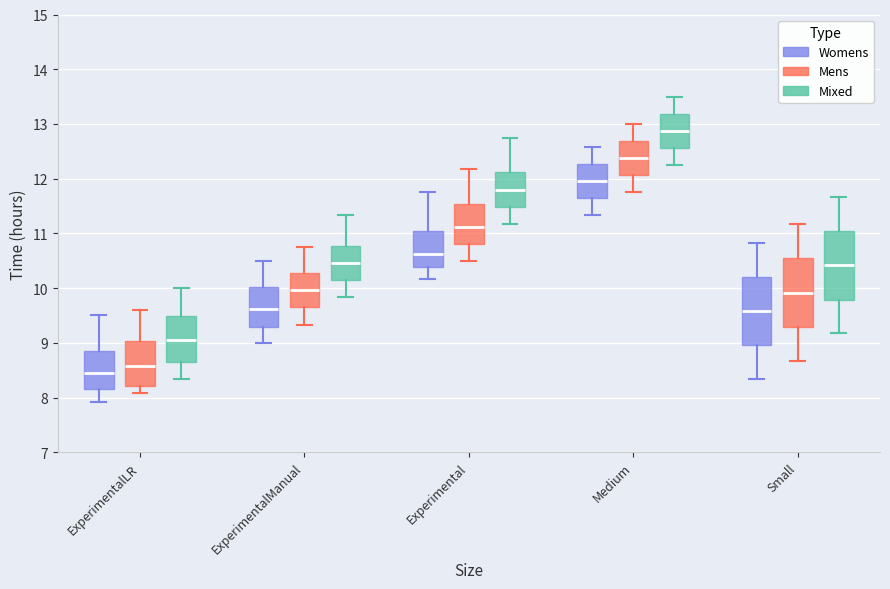

Reading left to right, read every box against the y-axis: the position of its median line, the range the box covers, and the ends of its whiskers. The values are not printed on the chart, so give them approximately, as read against the axis.

ExperimentalLR (Womens): median 8.5, box 8.2 to 8.9, whiskers 7.9 to 9.5
ExperimentalLR (Mens): median 8.6, box 8.2 to 9.0, whiskers 8.1 to 9.6
ExperimentalLR (Mixed): median 9.1, box 8.7 to 9.5, whiskers 8.3 to 10.0
ExperimentalManual (Womens): median 9.6, box 9.3 to 10.0, whiskers 9.0 to 10.5
ExperimentalManual (Mens): median 10.0, box 9.6 to 10.3, whiskers 9.3 to 10.8
ExperimentalManual (Mixed): median 10.5, box 10.1 to 10.8, whiskers 9.8 to 11.3
Experimental (Womens): median 10.6, box 10.4 to 11.0, whiskers 10.2 to 11.8
Experimental (Mens): median 11.1, box 10.8 to 11.5, whiskers 10.5 to 12.2
Experimental (Mixed): median 11.8, box 11.5 to 12.1, whiskers 11.2 to 12.8
Medium (Womens): median 12.0, box 11.6 to 12.3, whiskers 11.3 to 12.6
Medium (Mens): median 12.4, box 12.1 to 12.7, whiskers 11.8 to 13.0
Medium (Mixed): median 12.9, box 12.6 to 13.2, whiskers 12.3 to 13.5
Small (Womens): median 9.6, box 9.0 to 10.2, whiskers 8.3 to 10.8
Small (Mens): median 9.9, box 9.3 to 10.5, whiskers 8.7 to 11.2
Small (Mixed): median 10.4, box 9.8 to 11.0, whiskers 9.2 to 11.7